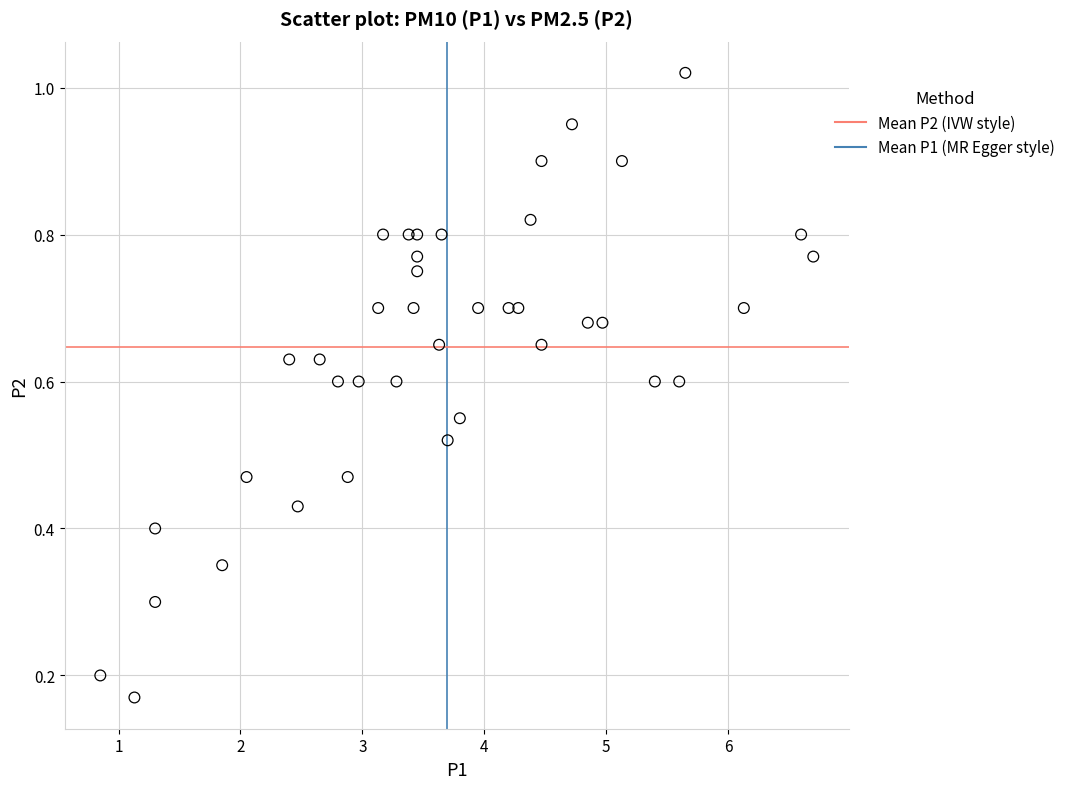

What is the range of X values (max minus min)?

5.9